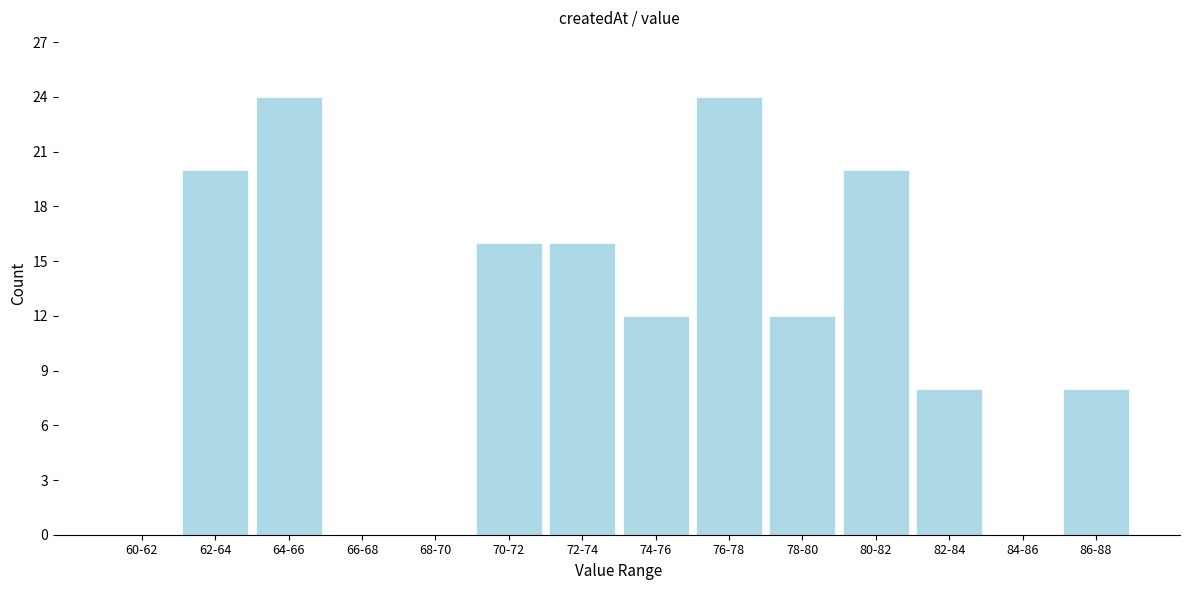

Reading left to right, list all the values displayed in this chart.

60-62=0	62-64=20	64-66=24	66-68=0	68-70=0	70-72=16	72-74=16	74-76=12	76-78=24	78-80=12	80-82=20	82-84=8	84-86=0	86-88=8